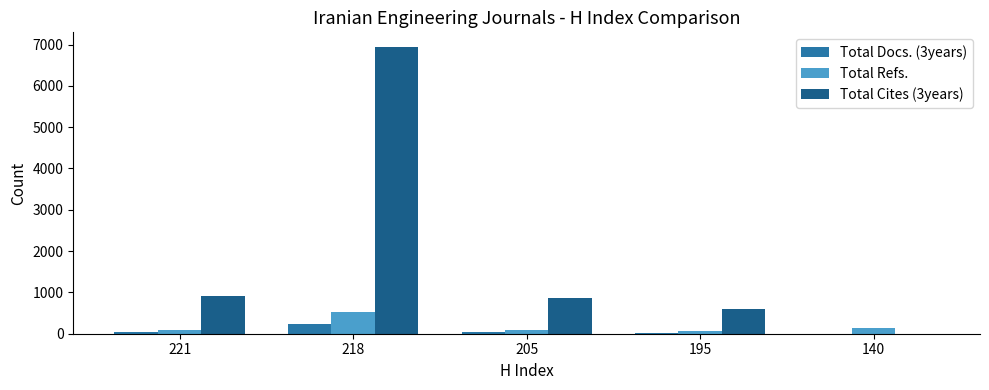

Which series has the largest total across all categories?

Total Cites (3years)